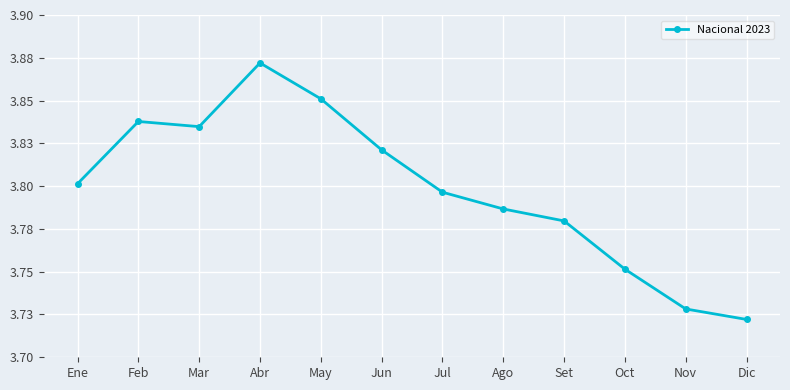

Does the chart have visible grid lines?

Yes